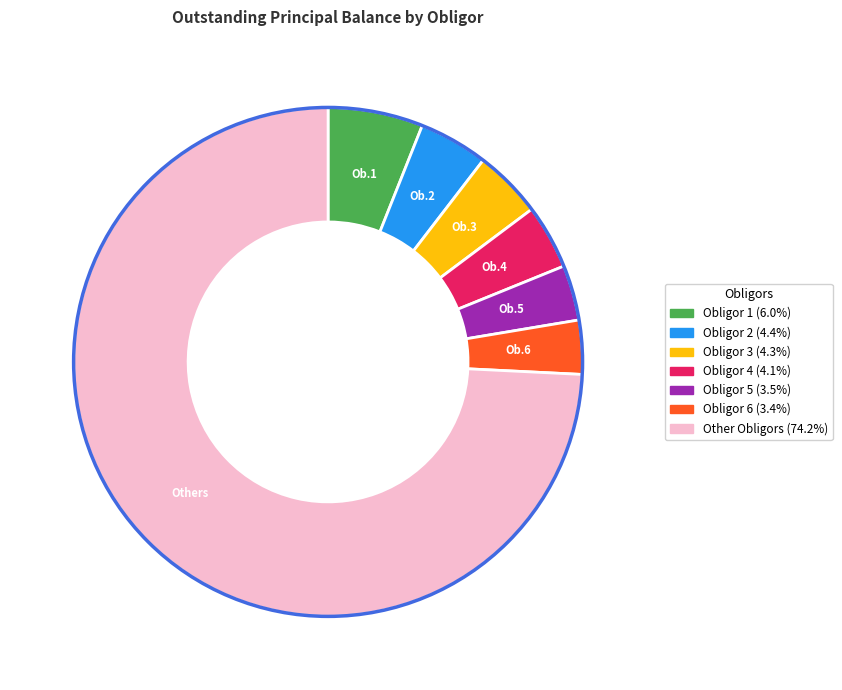

Is there a majority slice in this chart?

Yes